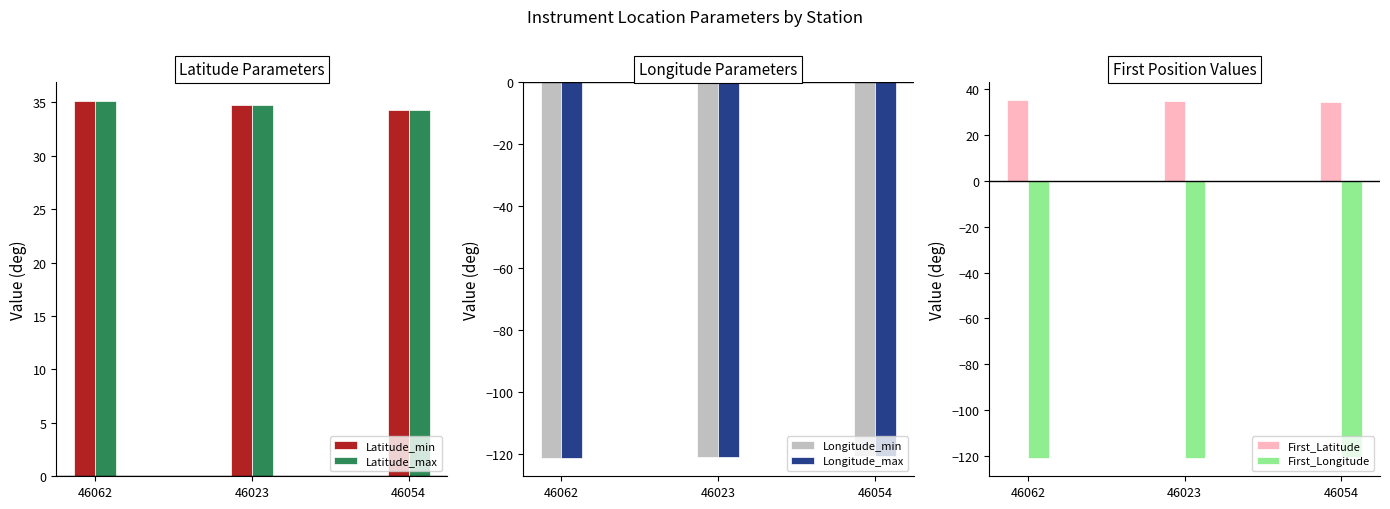

What is the spread (max minus min) of values at 46054?

154.7